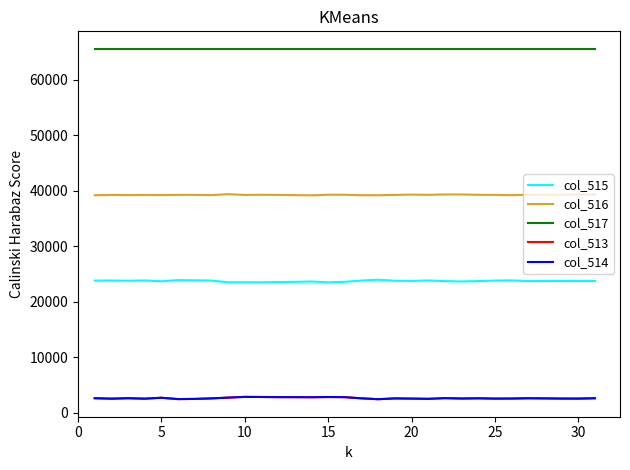

Which series has the largest total across all categories?

col_517